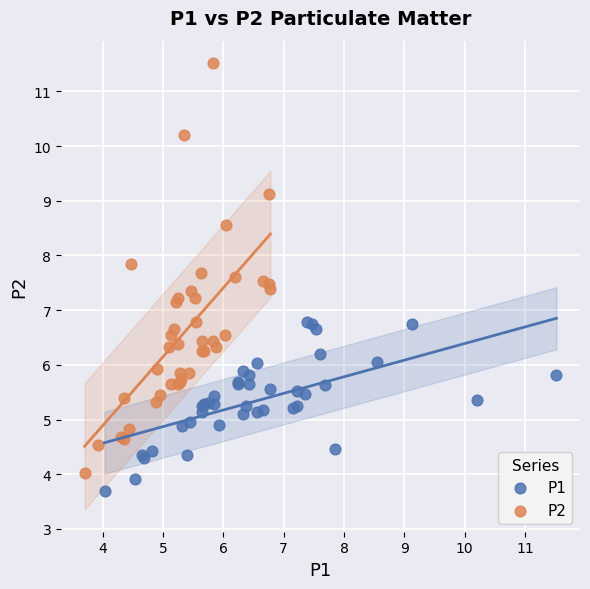

Which series has the largest Y range (max minus min)?

P2